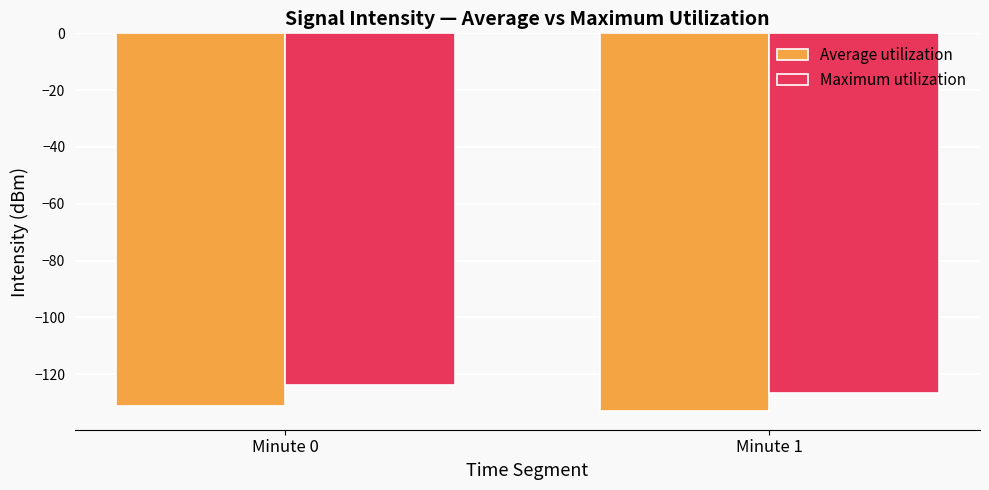

Reading left to right, what are all the values shown in this chart?

Average utilization: Minute 0=-131.2	Minute 1=-132.9
Maximum utilization: Minute 0=-123.9	Minute 1=-126.7